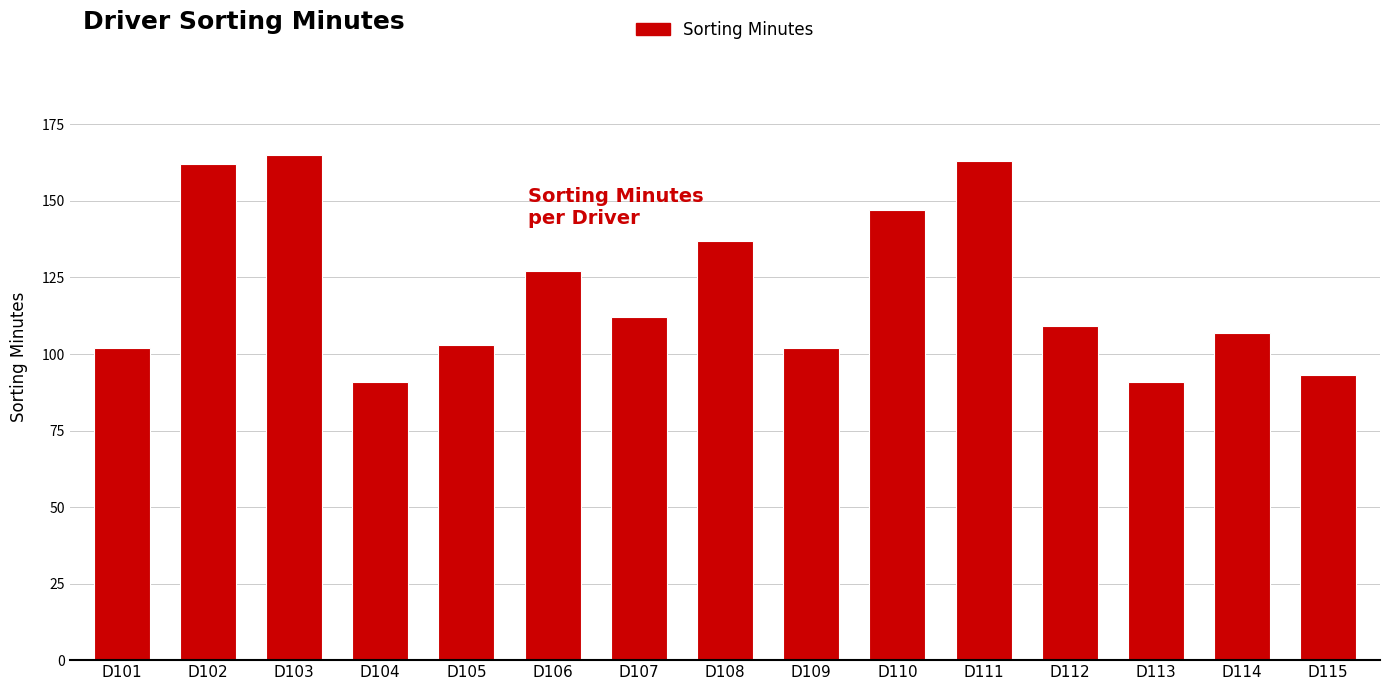

How many data points are less than 109?

7